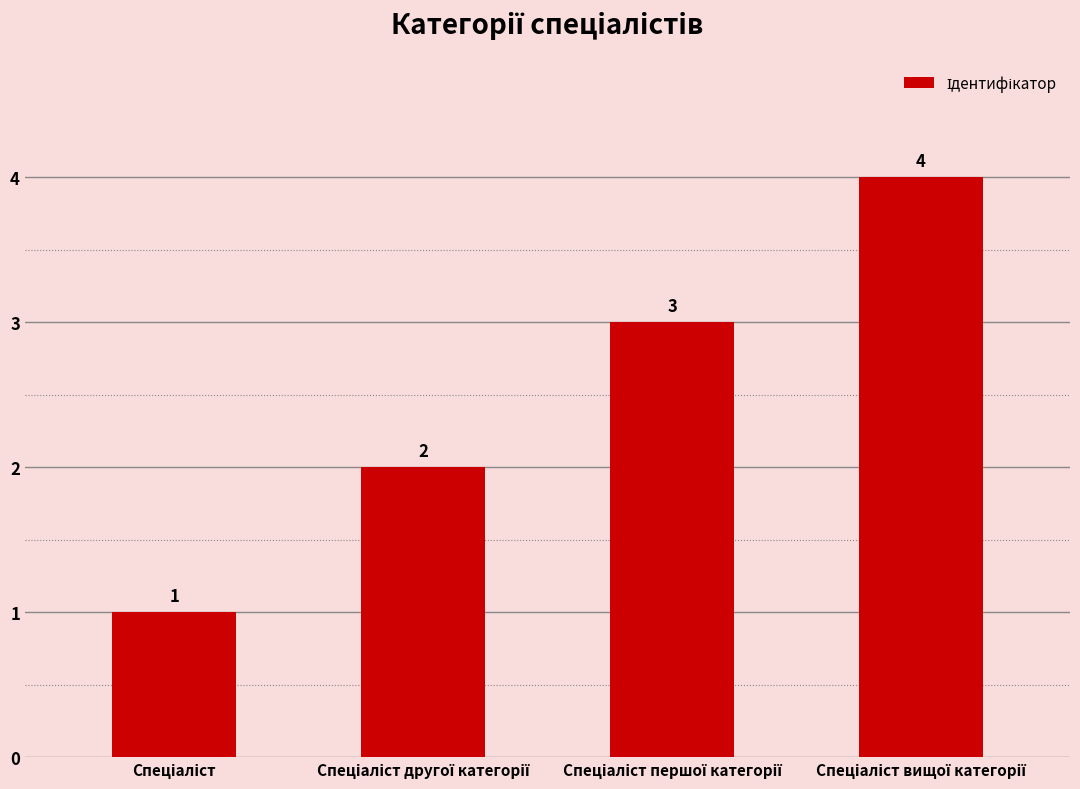

What is the greatest value displayed?

4